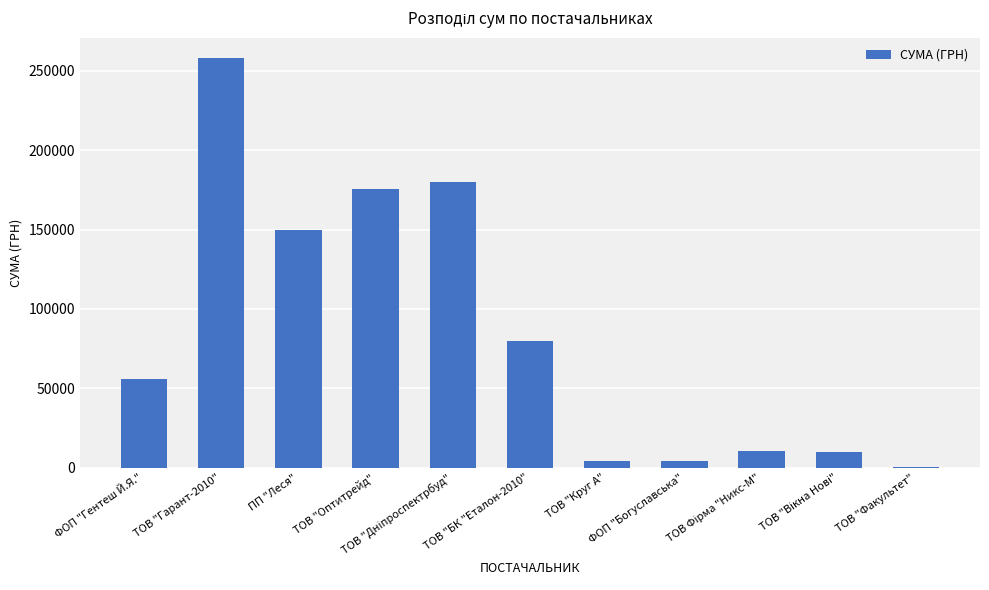

Are the bars grouped side by side (vs. stacked)?

No